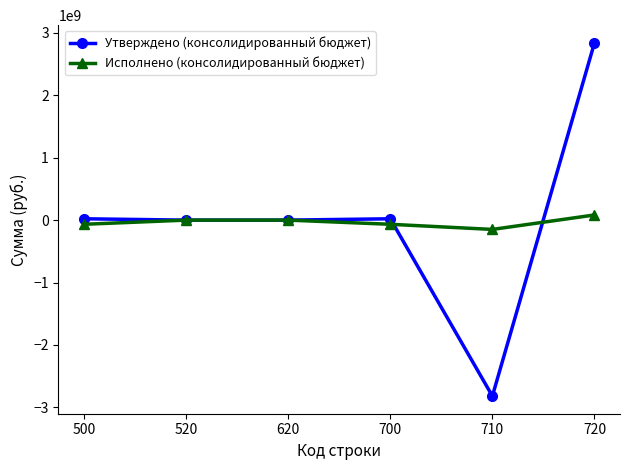

In Исполнено (консолидированный бюджет), how many points are lower than both neighbors (excluding endpoints)?

1